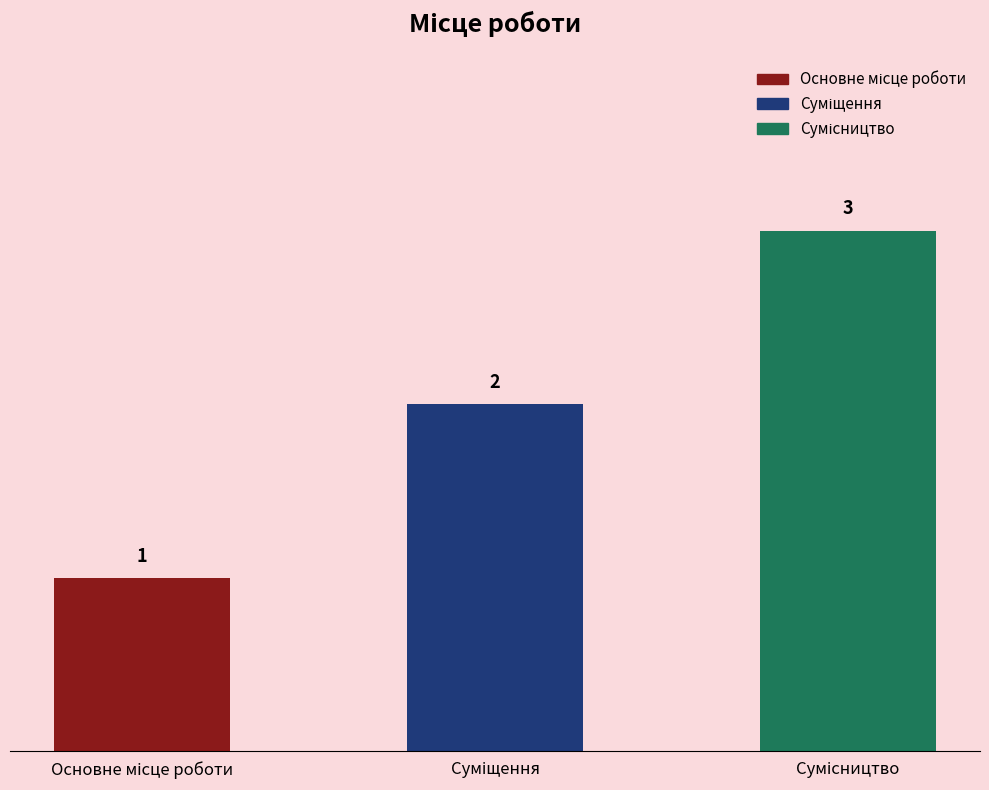

Count the values in the range 1 to 3.

3